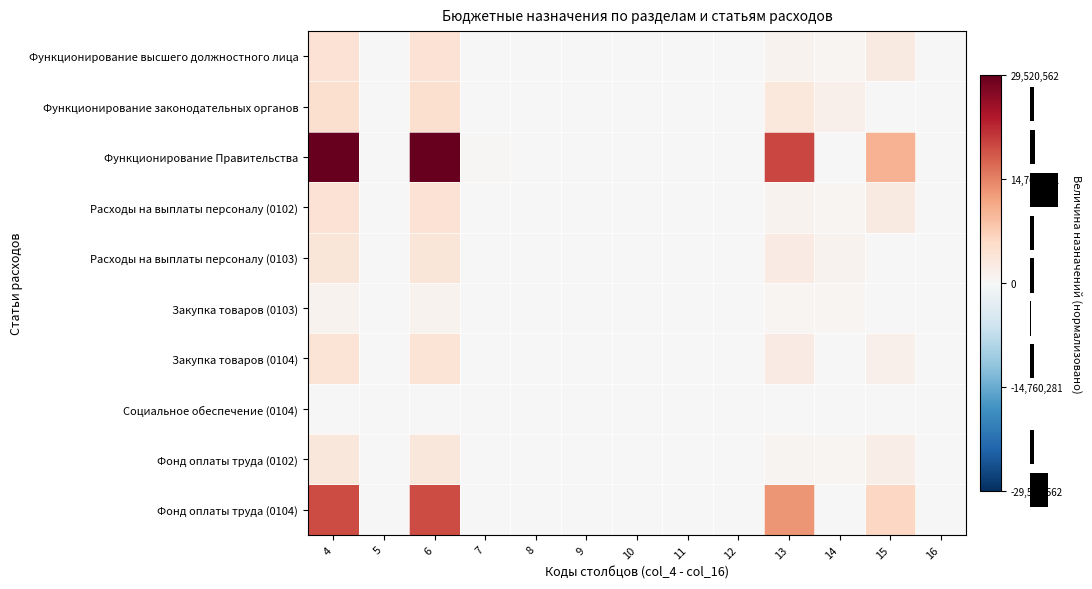

Reading right to left, transcribe all the data shown in this chart.

Функционирование высшего должностного лица: 0.0	0.1	0.0	0.0	0.0	0.0	0.0	0.0	0.0	0.0	0.1	0.0	0.1
Функционирование законодательных органов: 0.0	0.0	0.0	0.1	0.0	0.0	0.0	0.0	0.0	0.0	0.2	0.0	0.2
Функционирование Правительства: 0.0	0.3	0.0	0.7	0.0	0.0	0.0	0.0	0.0	0.0	1.0	0.0	1.0
Расходы на выплаты персоналу (0102): 0.0	0.1	0.0	0.0	0.0	0.0	0.0	0.0	0.0	0.0	0.1	0.0	0.1
Расходы на выплаты персоналу (0103): 0.0	0.0	0.0	0.1	0.0	0.0	0.0	0.0	0.0	0.0	0.1	0.0	0.1
Закупка товаров (0103): 0.0	0.0	0.0	0.0	0.0	0.0	0.0	0.0	0.0	0.0	0.0	0.0	0.0
Закупка товаров (0104): 0.0	0.1	0.0	0.1	0.0	0.0	0.0	0.0	0.0	0.0	0.1	0.0	0.1
Социальное обеспечение (0104): 0.0	0.0	0.0	0.0	0.0	0.0	0.0	0.0	0.0	0.0	0.0	0.0	0.0
Фонд оплаты труда (0102): 0.0	0.1	0.0	0.0	0.0	0.0	0.0	0.0	0.0	0.0	0.1	0.0	0.1
Фонд оплаты труда (0104): 0.0	0.2	0.0	0.4	0.0	0.0	0.0	0.0	0.0	0.0	0.7	0.0	0.7